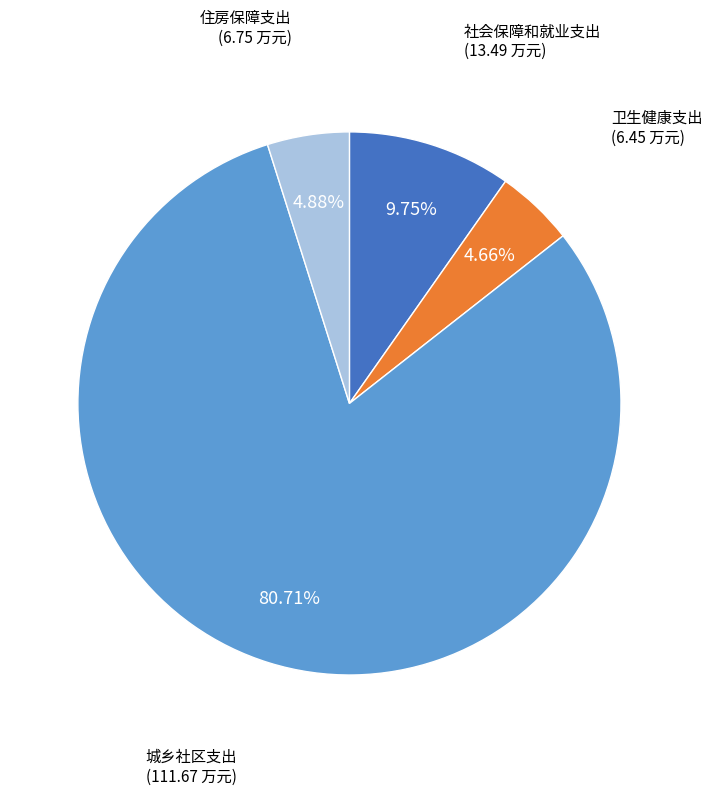

Is there a majority slice in this chart?

Yes